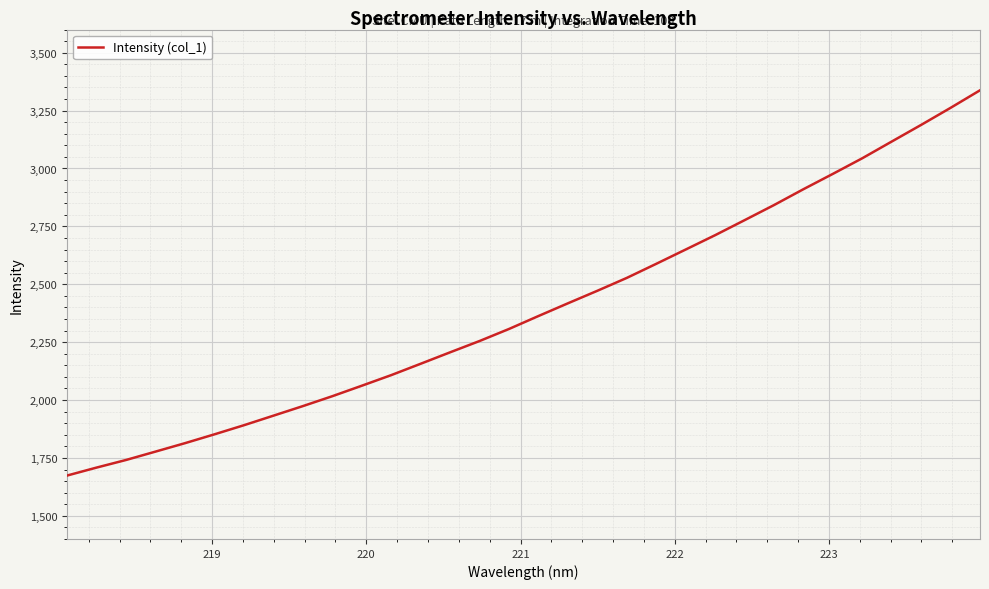

What is the minimum value shown in the chart?

1674.0